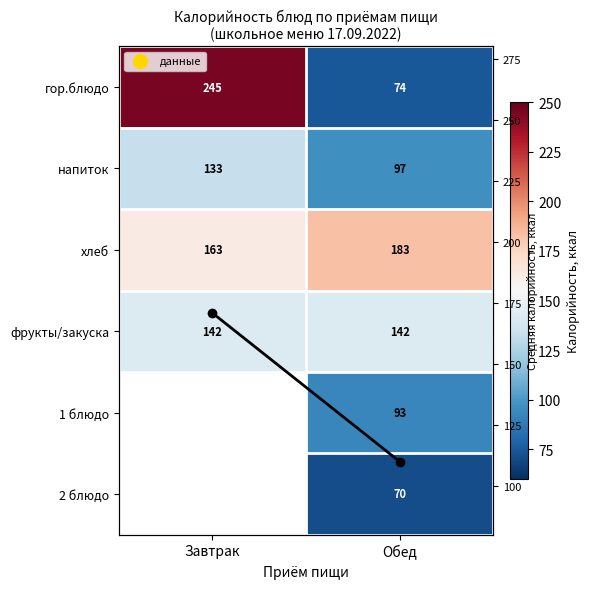

Is it true that фрукты/закуска equals 65.9 at Завтрак?

False